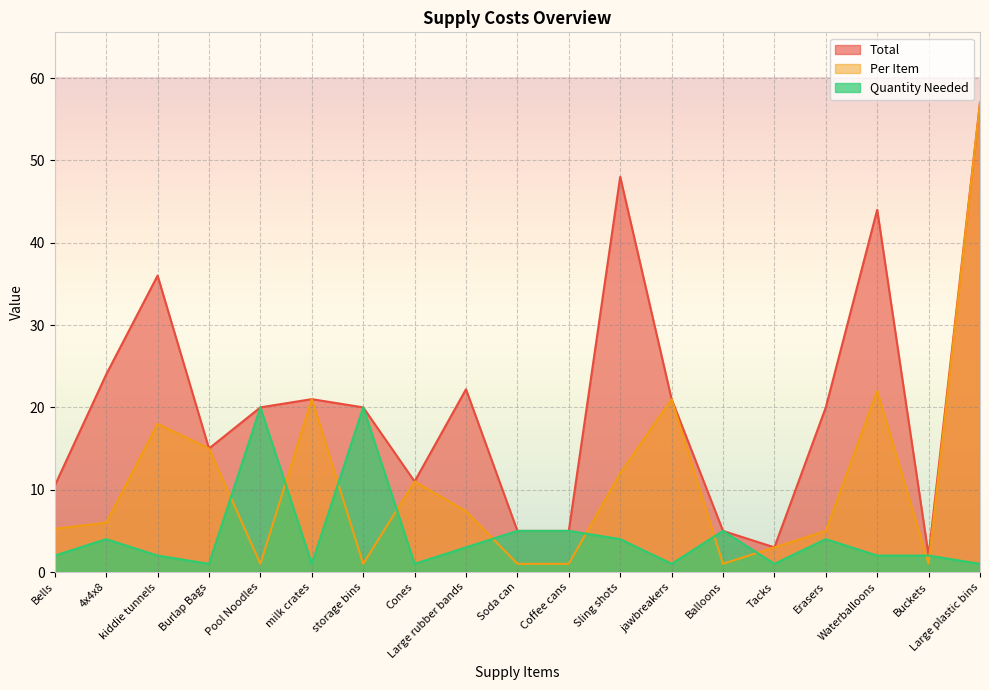

True or false: Per Item has a value of 27.5 at Large plastic bins.

False